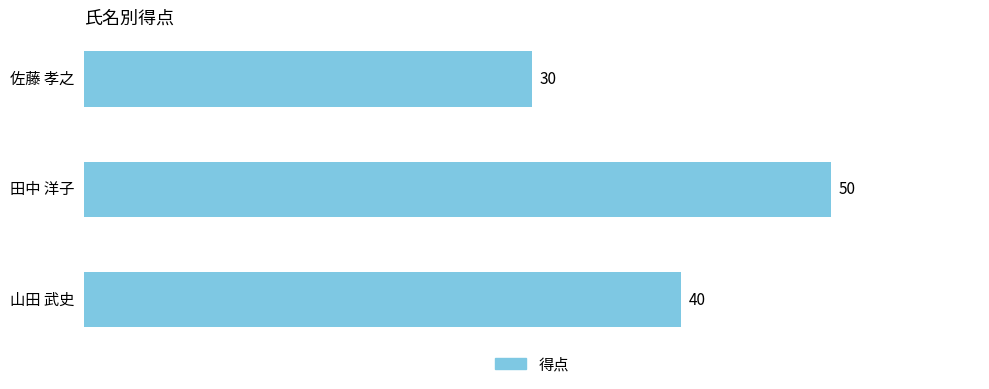

Reading top to bottom, transcribe all the data shown in this chart.

30	50	40